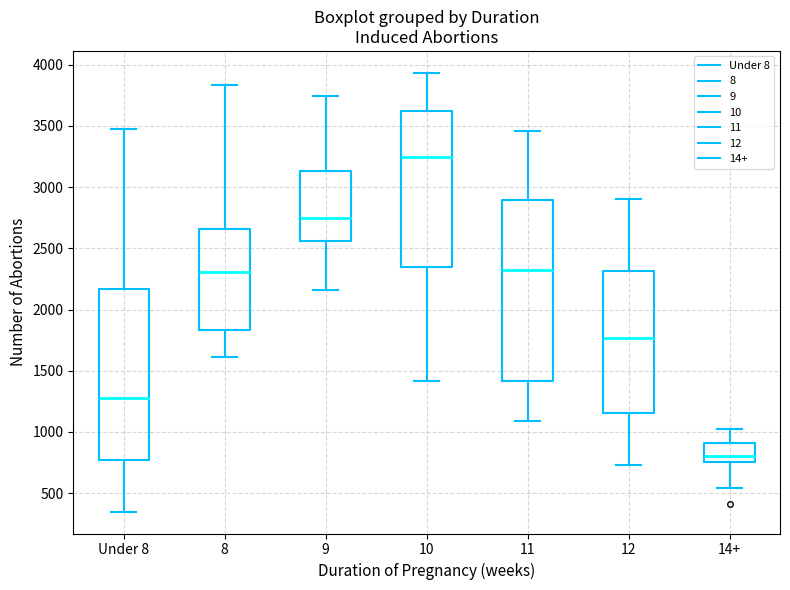

Reading left to right, transcribe this box plot: for each box, give where its median line is, the range the box spans, and where its two whiskers end, as read against the y-axis. The values are not printed on the chart, so give them approximately, as read against the axis.

Under 8: median 1300, box 800 to 2150, whiskers 350 to 3500
8: median 2300, box 1850 to 2650, whiskers 1600 to 3850
9: median 2750, box 2550 to 3150, whiskers 2150 to 3750
10: median 3250, box 2350 to 3600, whiskers 1400 to 3950
11: median 2300, box 1400 to 2900, whiskers 1100 to 3450
12: median 1750, box 1150 to 2300, whiskers 750 to 2900
14+: median 800, box 750 to 900, whiskers 550 to 1000